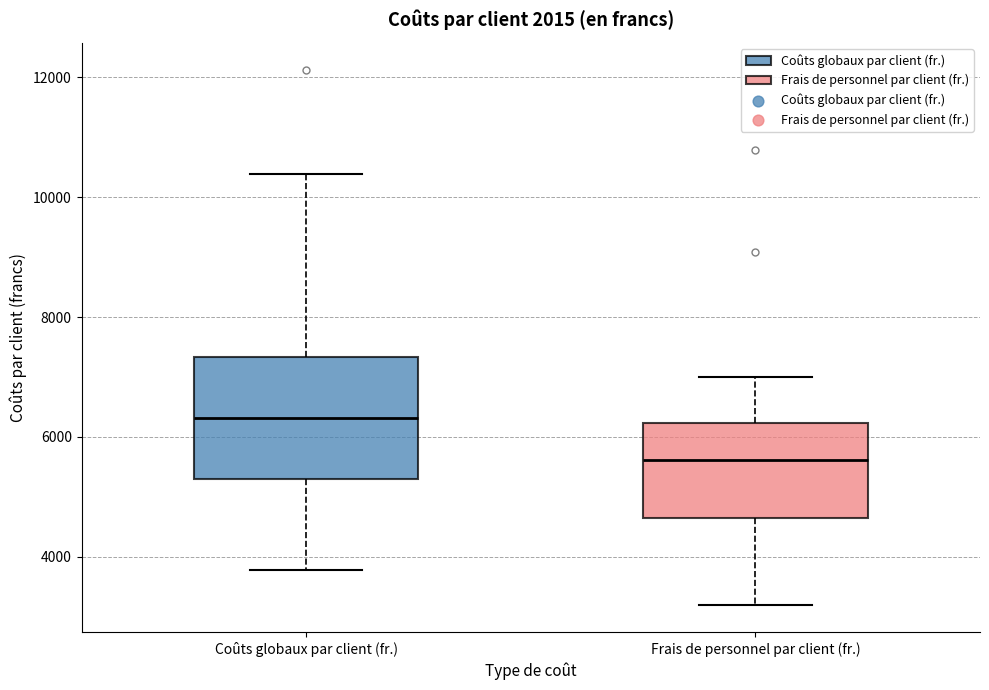

Which box is the tallest, from its lower edge to its upper edge?

Coûts globaux par client (fr.)